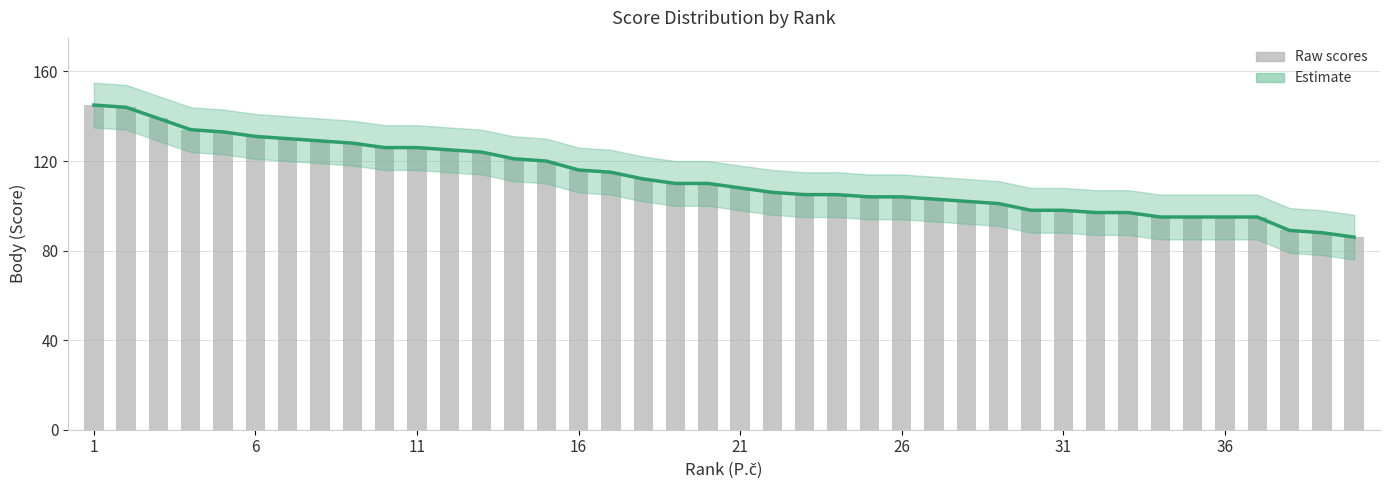

Are the bars horizontal?

No